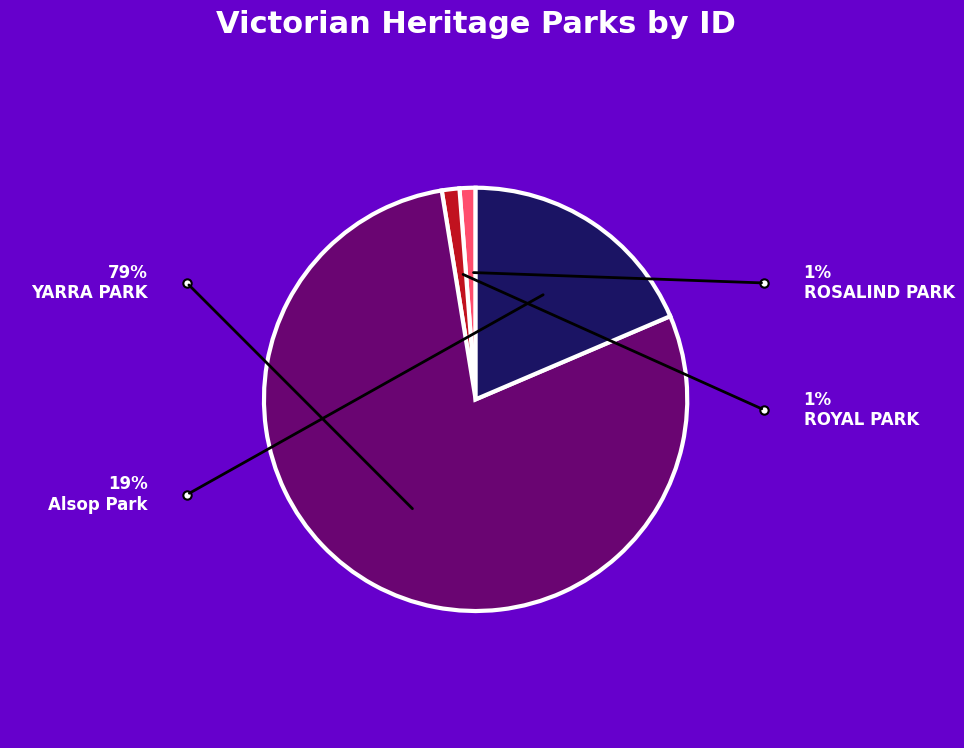

Is Alsop Park the majority of the pie?

No